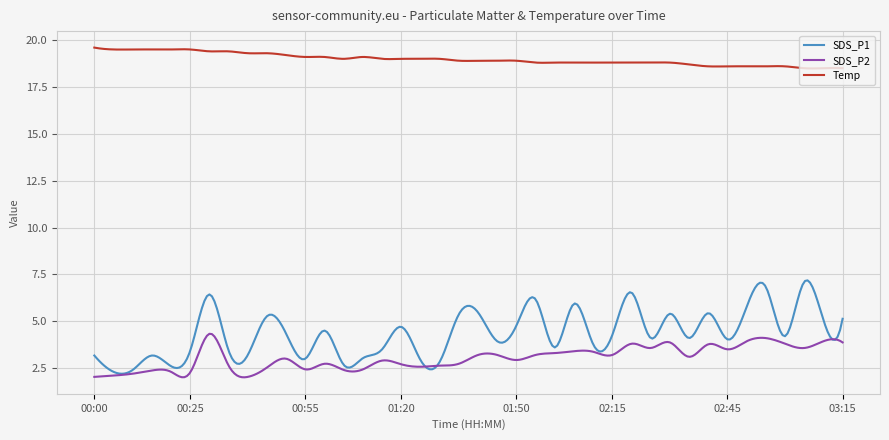

List the series in order of their peak value, highest first.

Temp, SDS_P1, SDS_P2